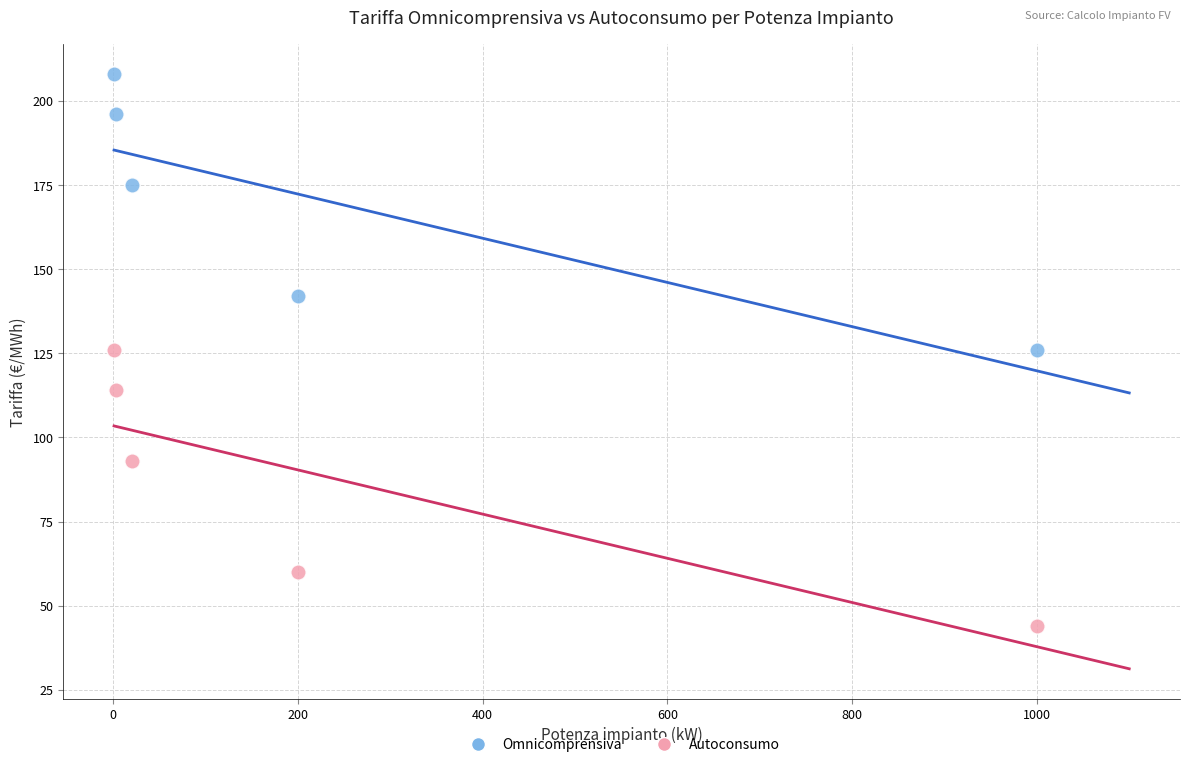

In the Autoconsumo series, what Y value is closest to 85?

93